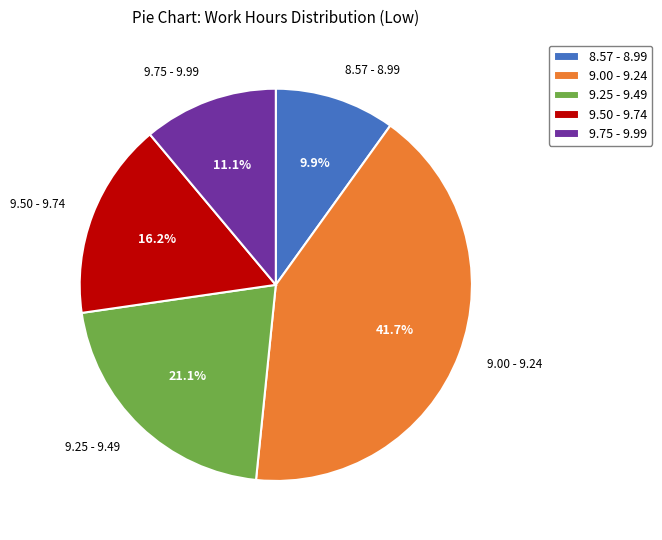

To the nearest percent, what is the difference between the largest and smallest slice percentages?

32%